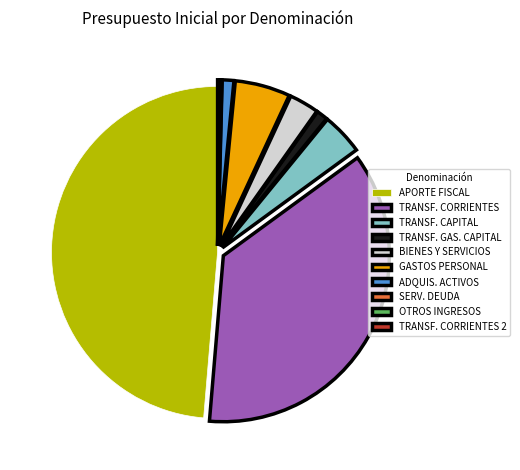

Is there any slice that represents more than half of the pie?

No